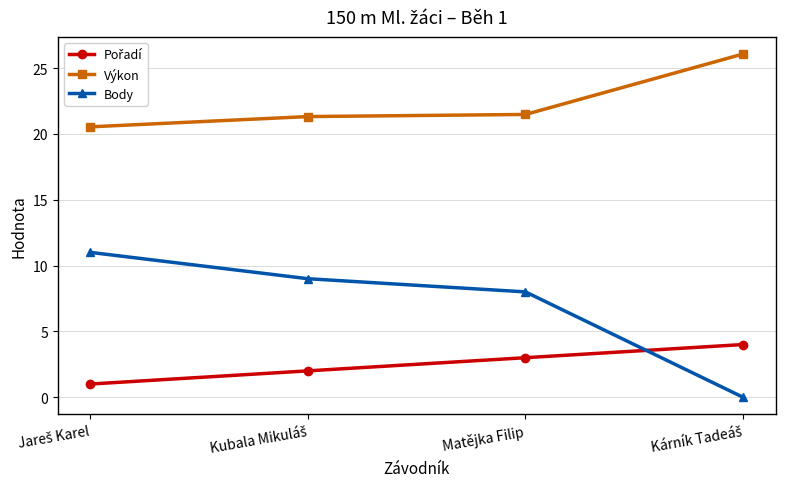

What is the value of the Výkon point at the 1st from the left?

20.5